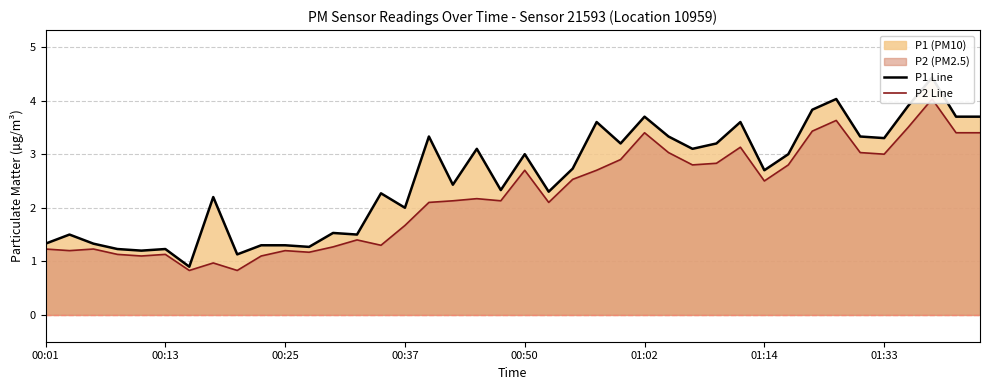

What is the maximum value for P2 Line?

4.0